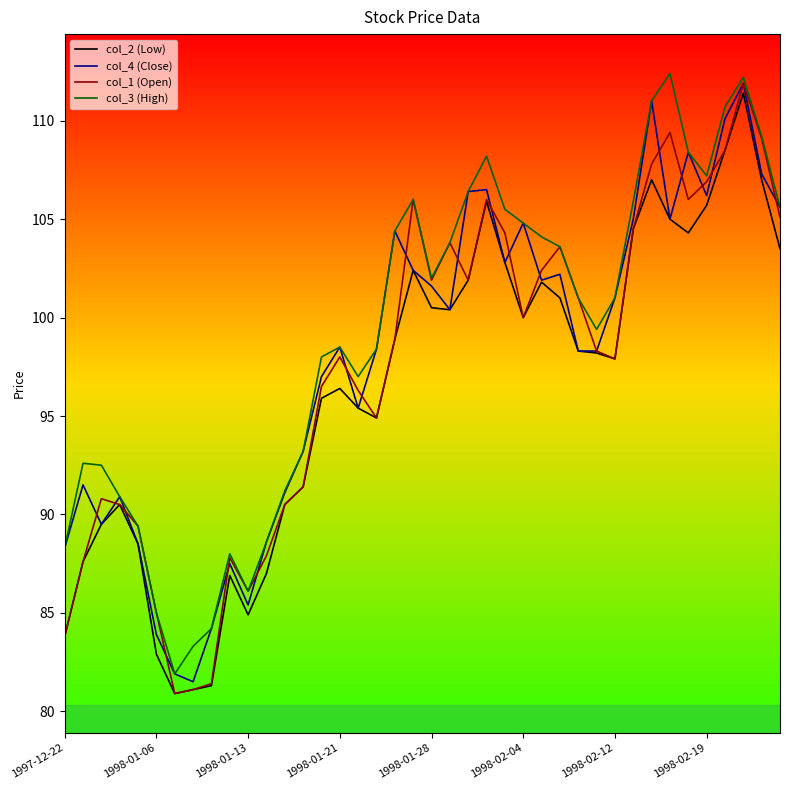

What is the lowest value of the col_2 (Low) series?

80.9